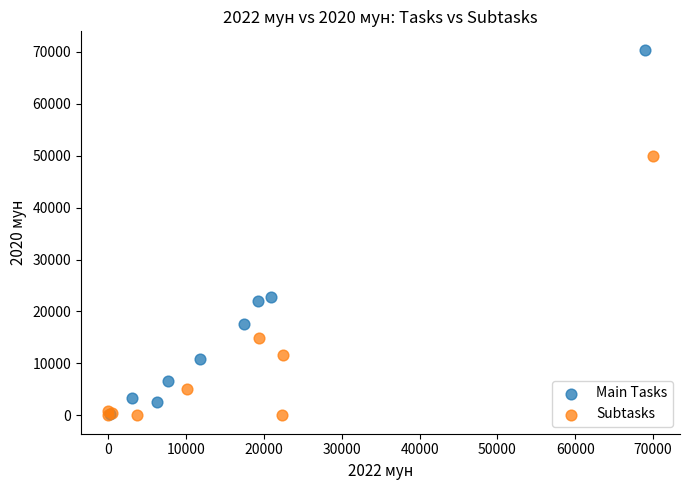

Which series has the largest Y range (max minus min)?

Main Tasks